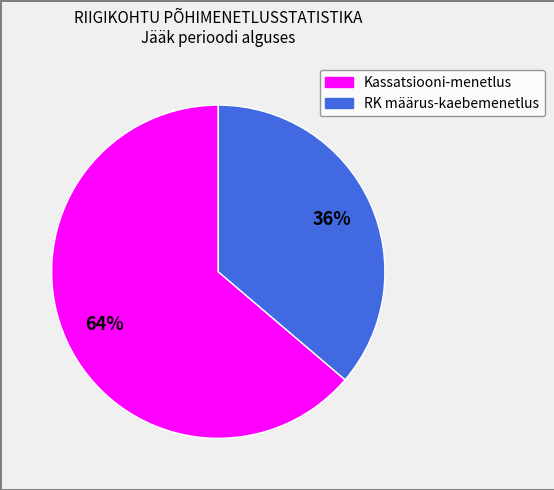

To the nearest percent, what is the difference between the largest and smallest slice percentages?

28%